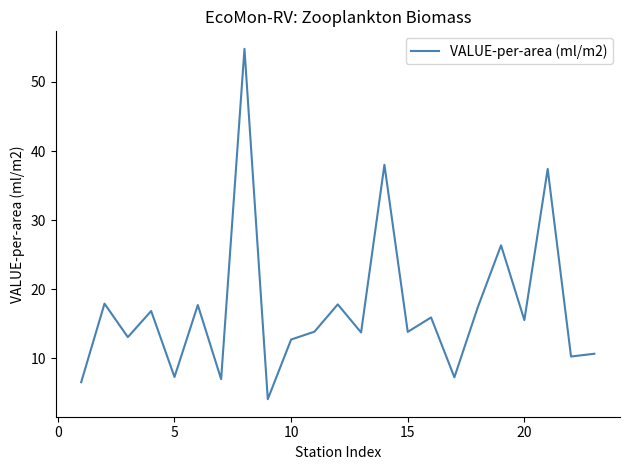

What is the difference between the maximum and minimum values?

50.7